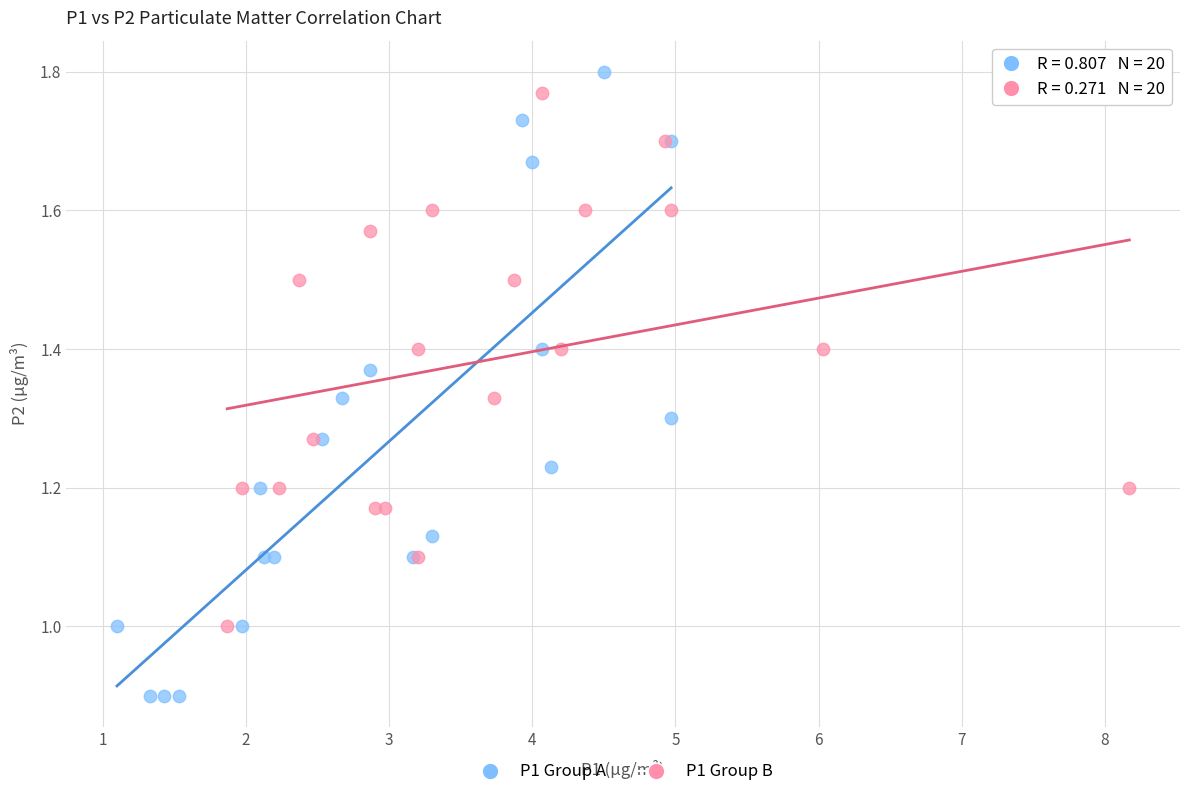

Which series contains the lowest Y value?

P1 Group A